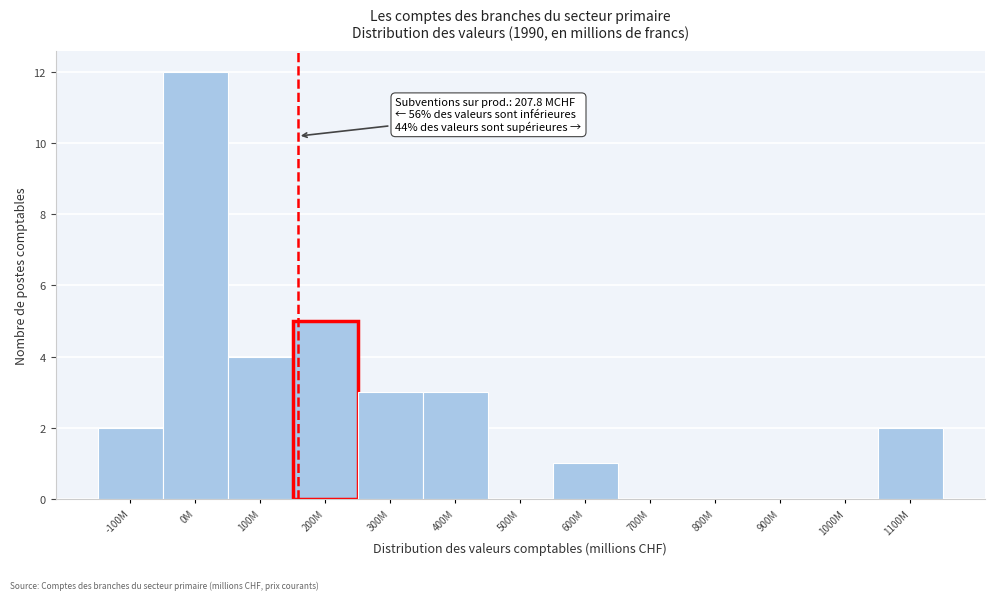

Reading left to right, list all the values displayed in this chart.

-100M=2	0M=12	100M=4	200M=5	300M=3	400M=3	500M=0	600M=1	700M=0	800M=0	900M=0	1000M=0	1100M=2